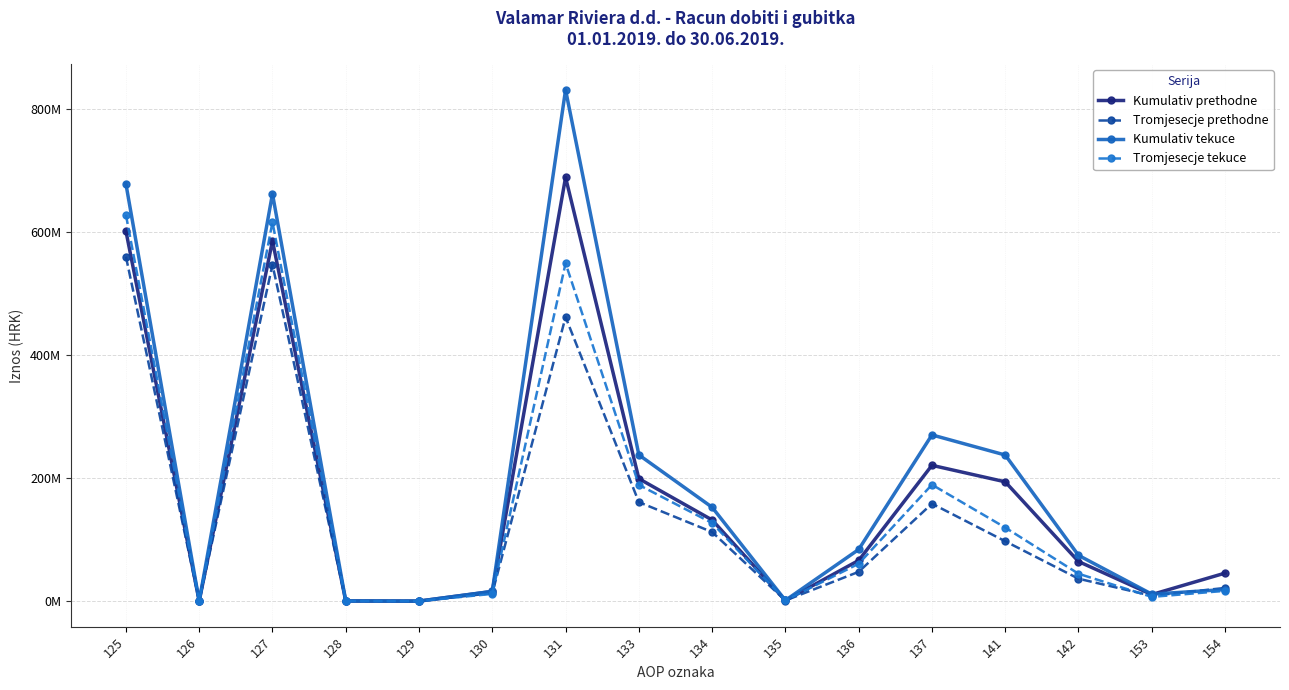

Does the chart have visible grid lines?

Yes